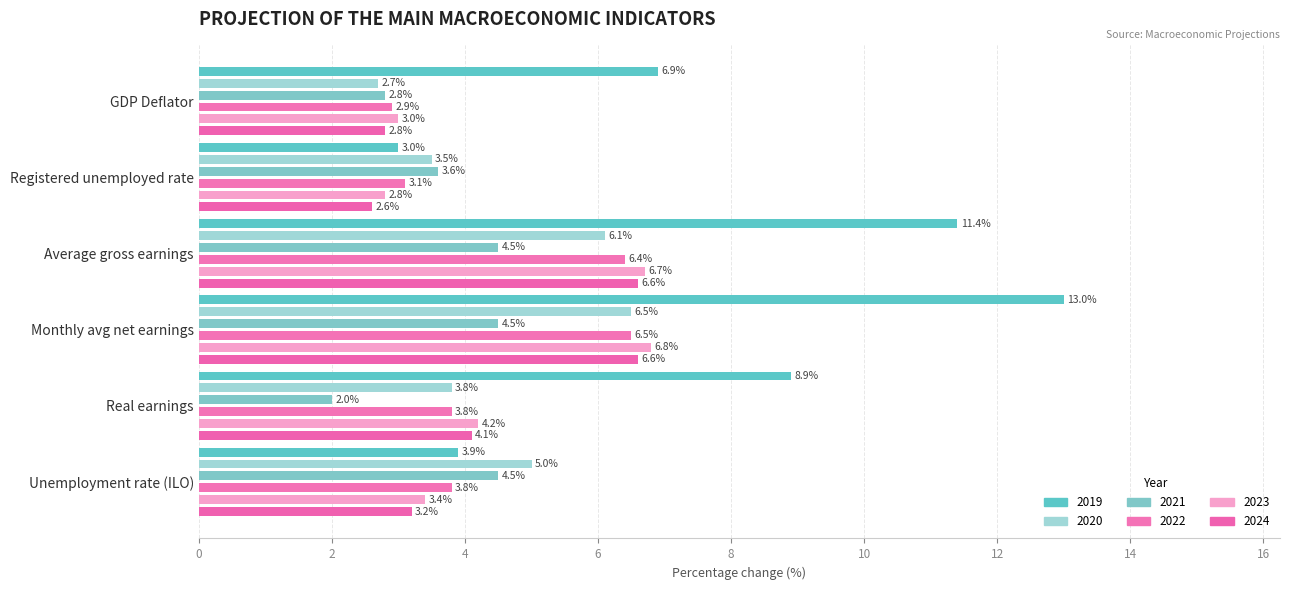

Reading left to right, list all the values displayed in this chart.

2019: 6.9	3.0	11.4	13.0	8.9	3.9
2020: 2.7	3.5	6.1	6.5	3.8	5.0
2021: 2.8	3.6	4.5	4.5	2.0	4.5
2022: 2.9	3.1	6.4	6.5	3.8	3.8
2023: 3.0	2.8	6.7	6.8	4.2	3.4
2024: 2.8	2.6	6.6	6.6	4.1	3.2